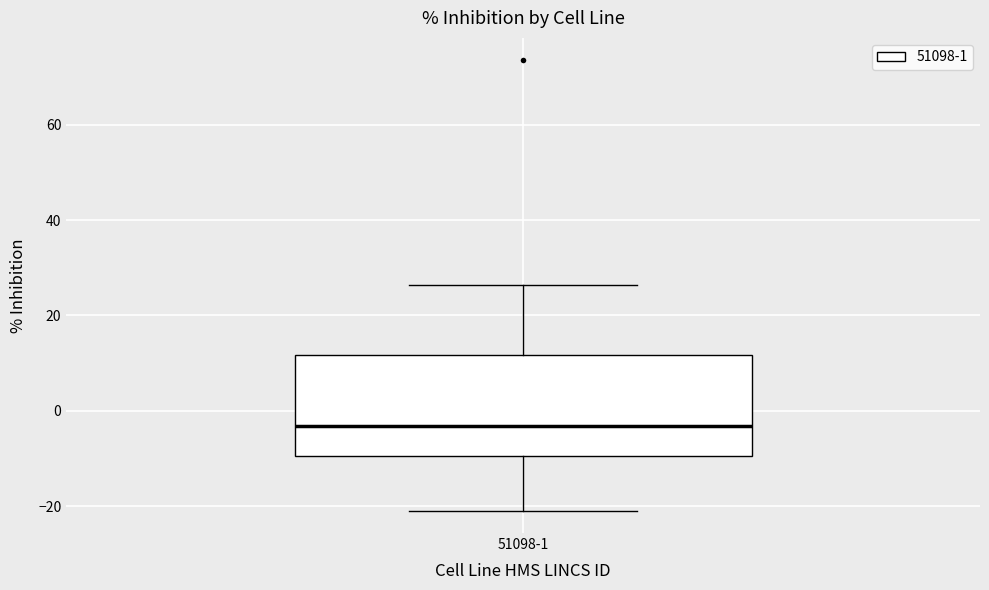

Read this box plot against the y-axis: the position of the median line, the range covered by the box, and the ends of both whiskers. The values are not printed on the chart, so give them approximately, as read against the axis.

median -4, box -10 to 12, whiskers -20 to 26